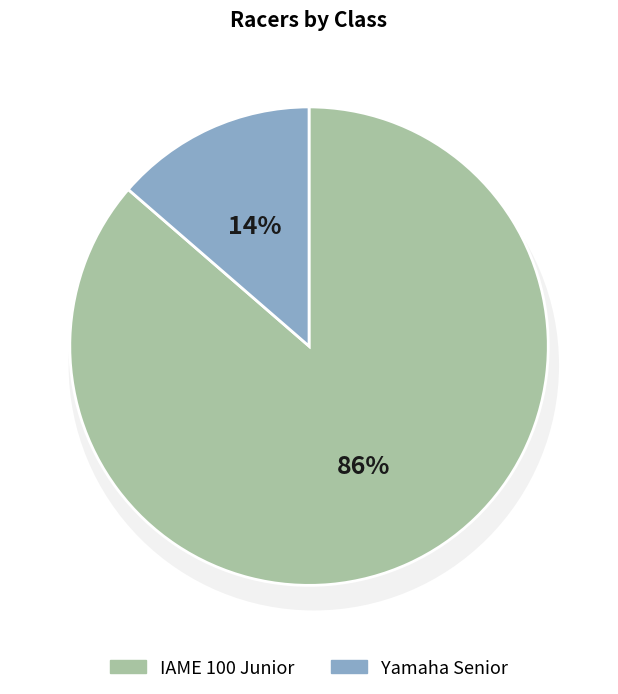

Which category has the smallest portion of the pie?

Yamaha Senior